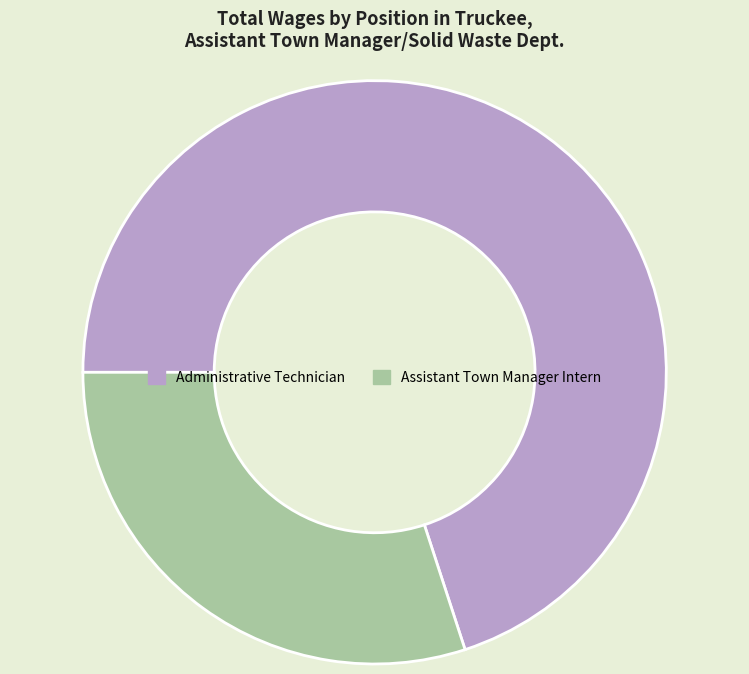

What is the largest slice in the pie chart?

Administrative Technician